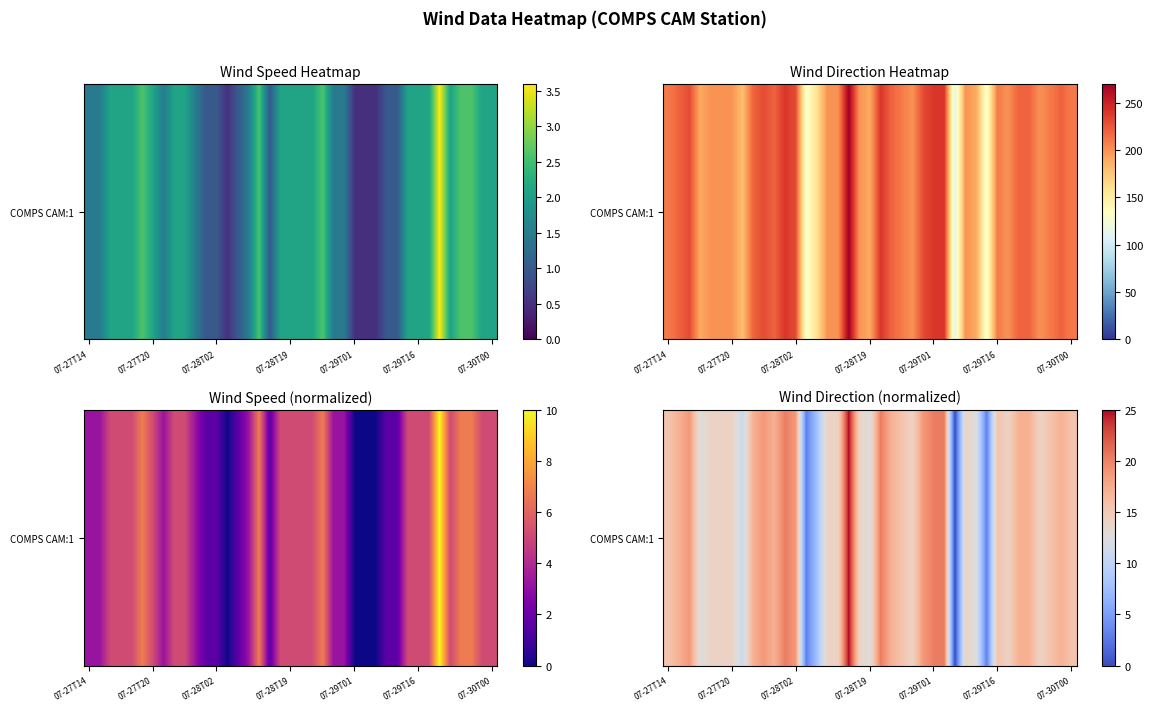

Count the number of data series in this chart.

1